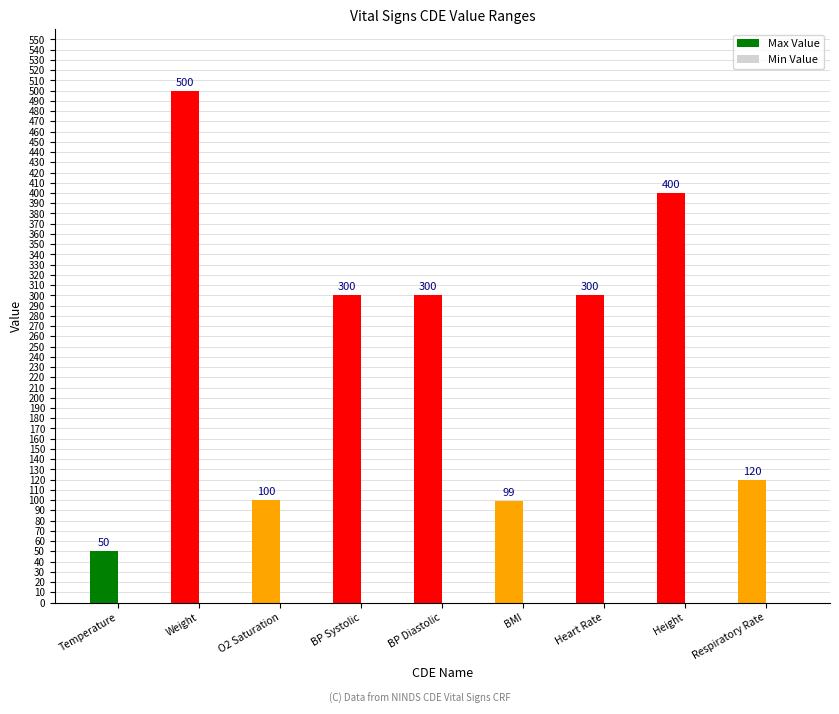

Which label corresponds to the smallest value in the chart?

Temperature